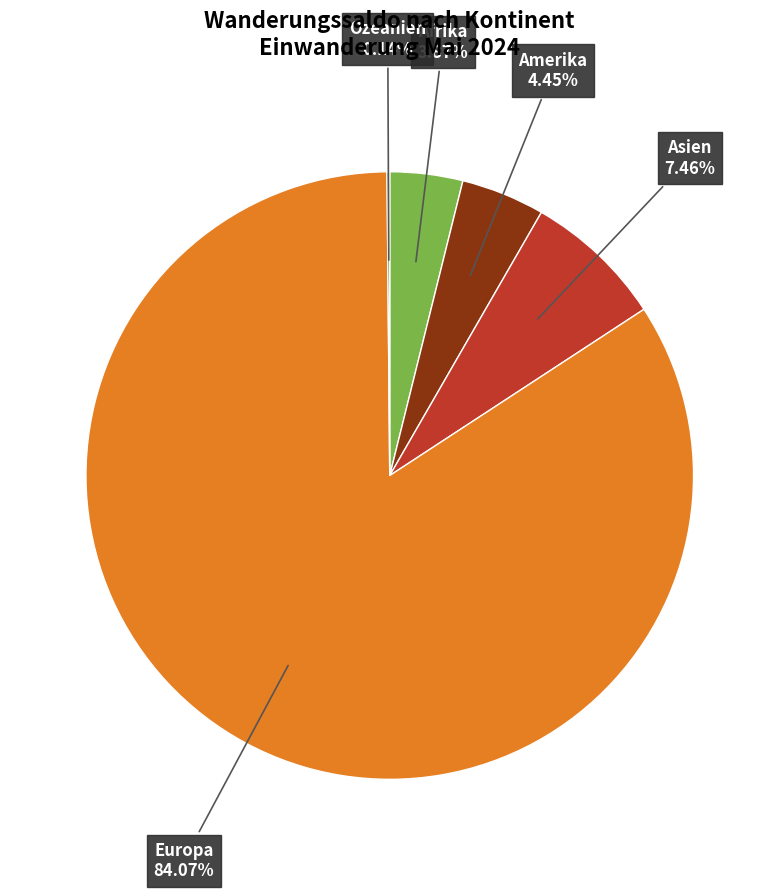

Does any single category account for the majority?

Yes